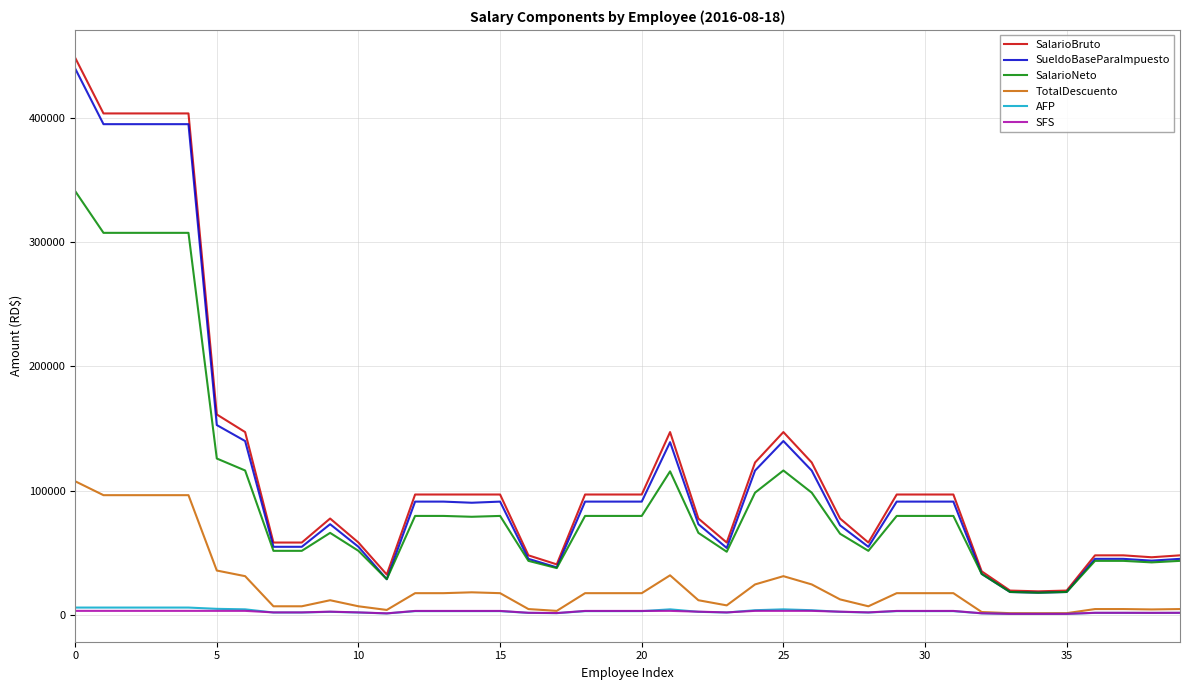

True or false: SFS and SalarioBruto cross at least once.

False